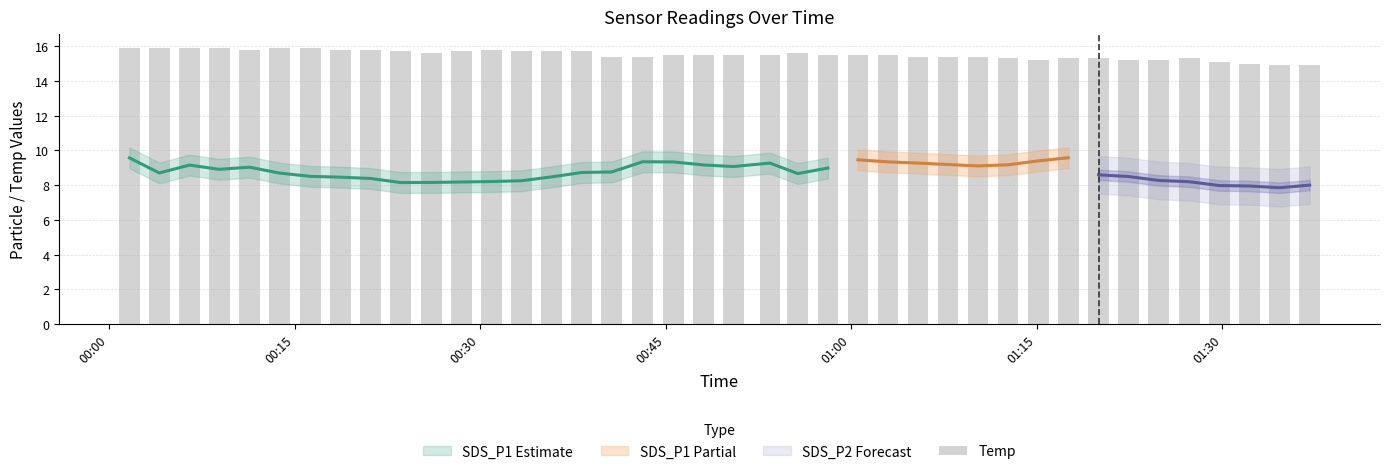

What is the value of the 37th bar from the left?

15.1